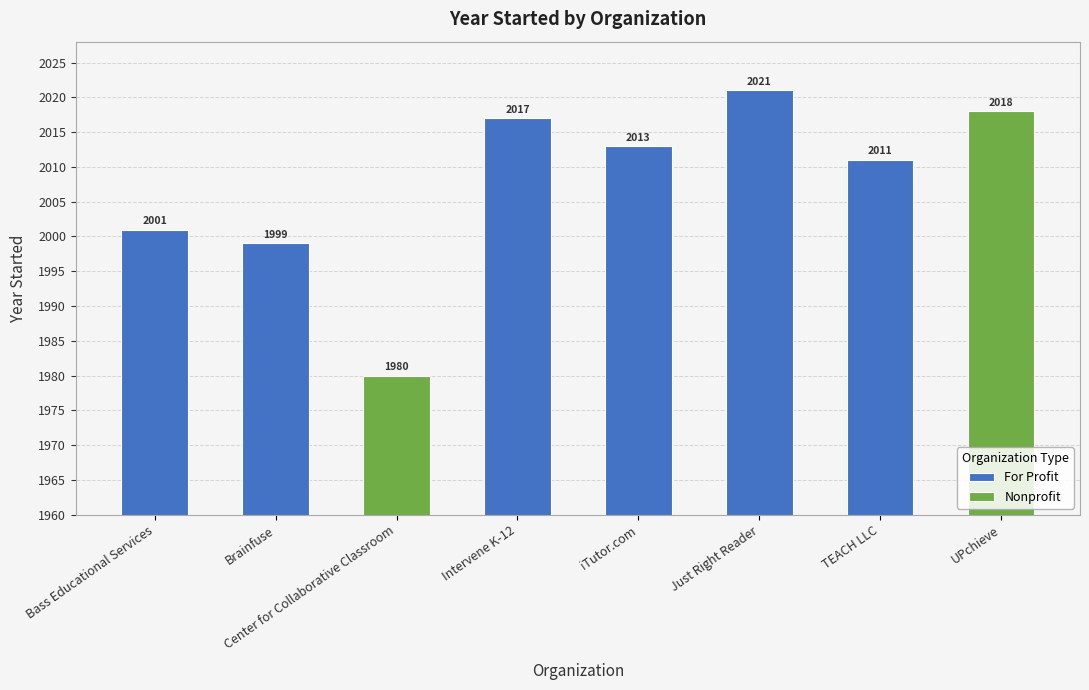

What is the average value?

2008